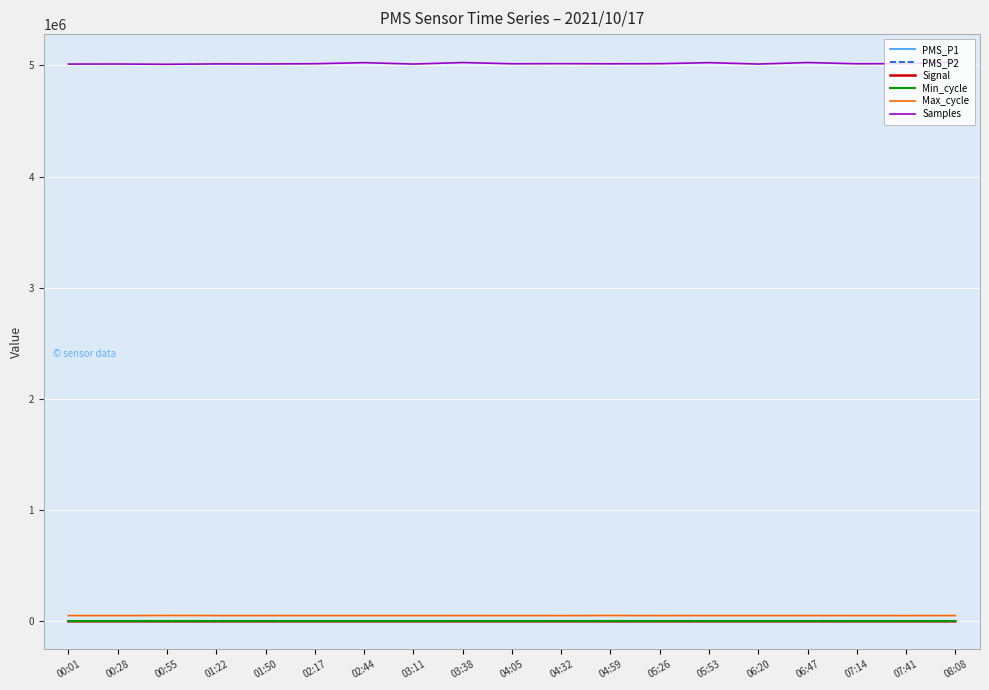

True or false: PMS_P2 has more than 0 interior local peaks.

True